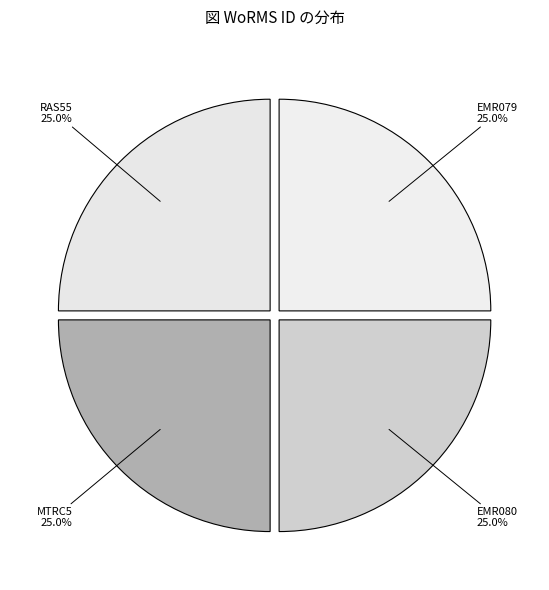

How many slices are in this pie chart?

4